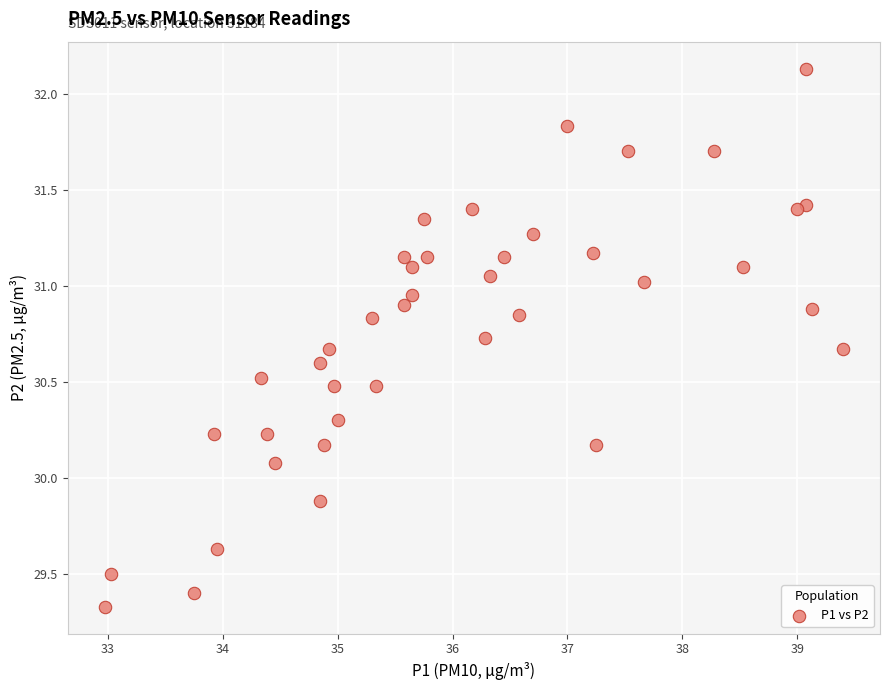

What is the range of X values (max minus min)?

6.4